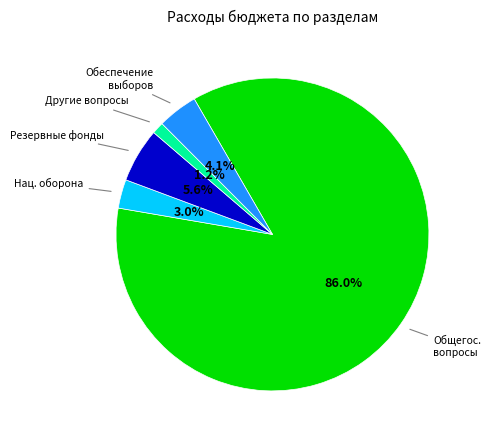

Is there any slice that represents more than half of the pie?

Yes